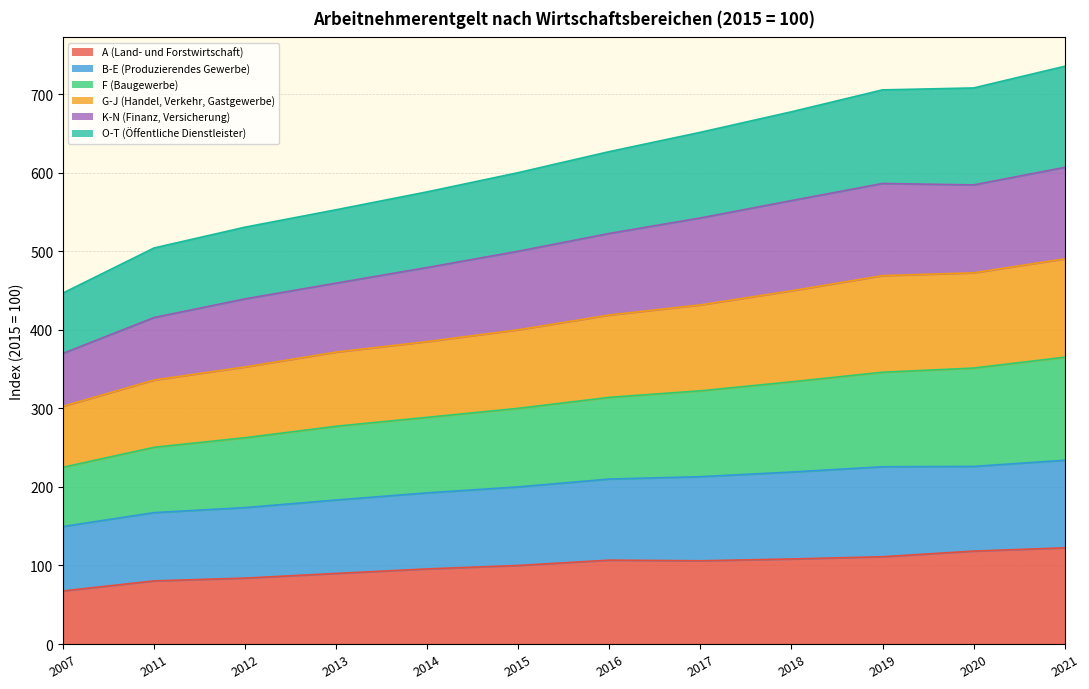

How many series are shown in this chart?

6